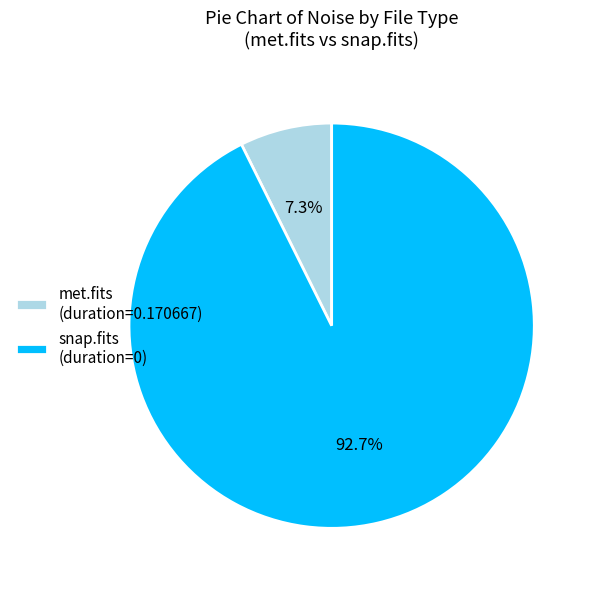

Is there any slice that represents more than half of the pie?

Yes